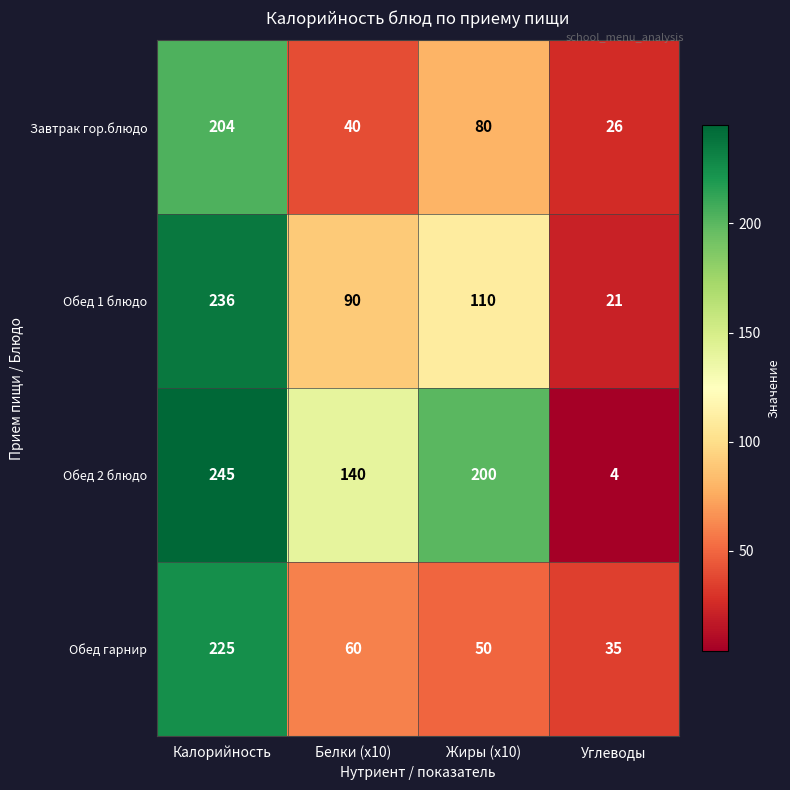

What is the difference between the Завтрак гор.блюдо values at Калорийность and Углеводы?

178